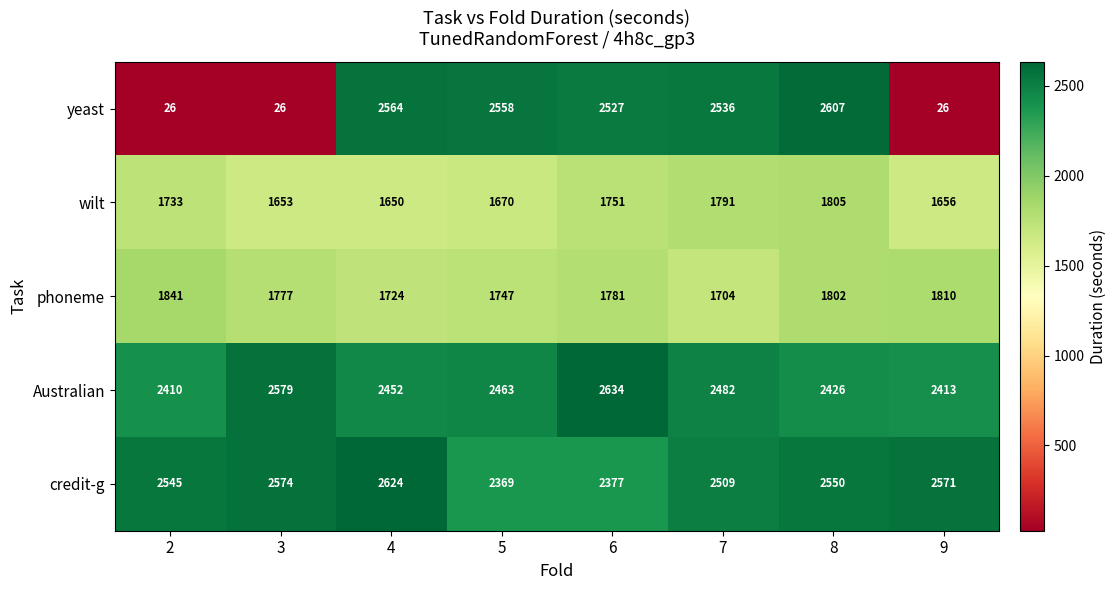

Where does the Australian series first go above 2463?

3